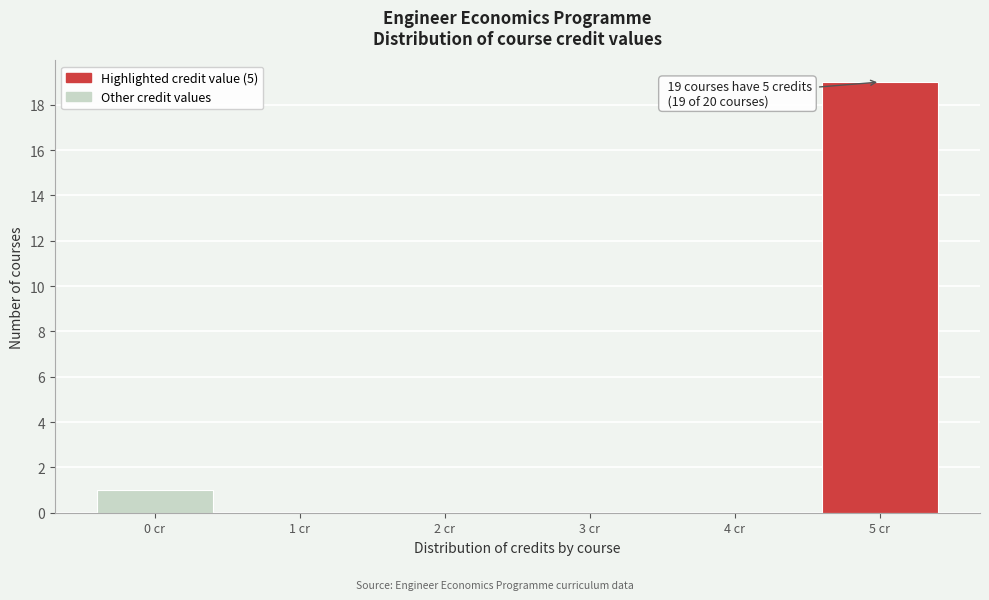

Over which range of the x-axis is the bar tallest?

4.5 to 5.5